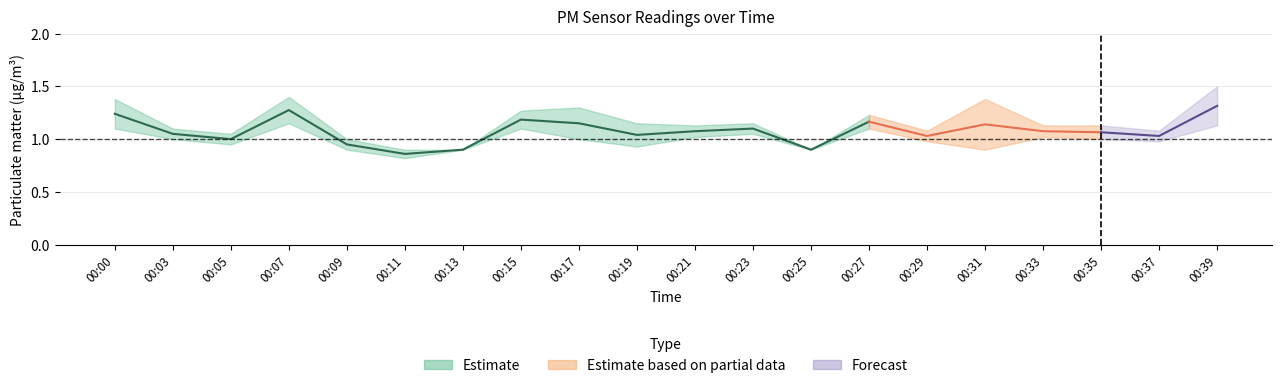

True or false: P2 and P1 intersect in this chart.

False